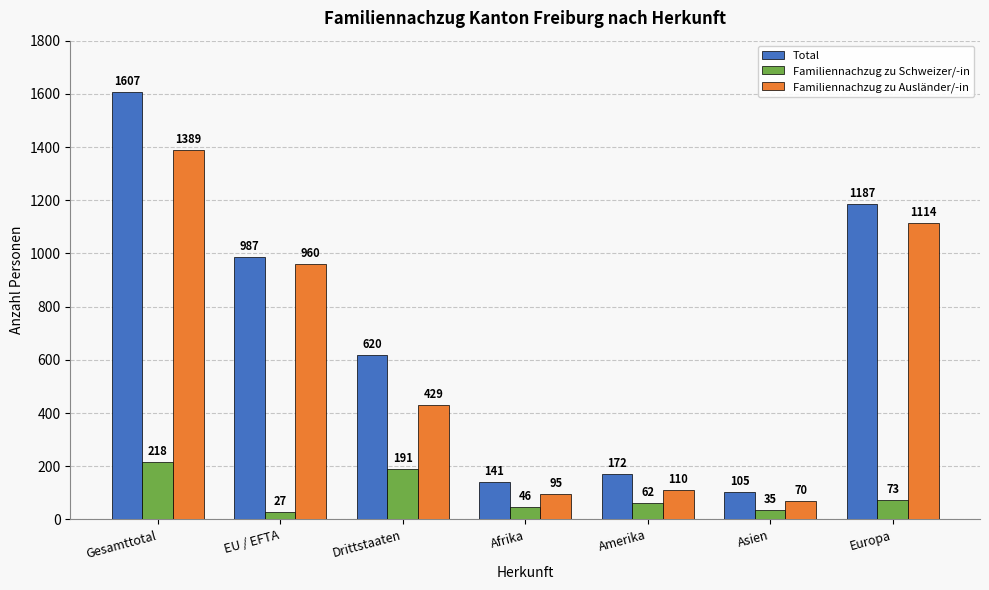

What is the total value across all series at Drittstaaten?

1240